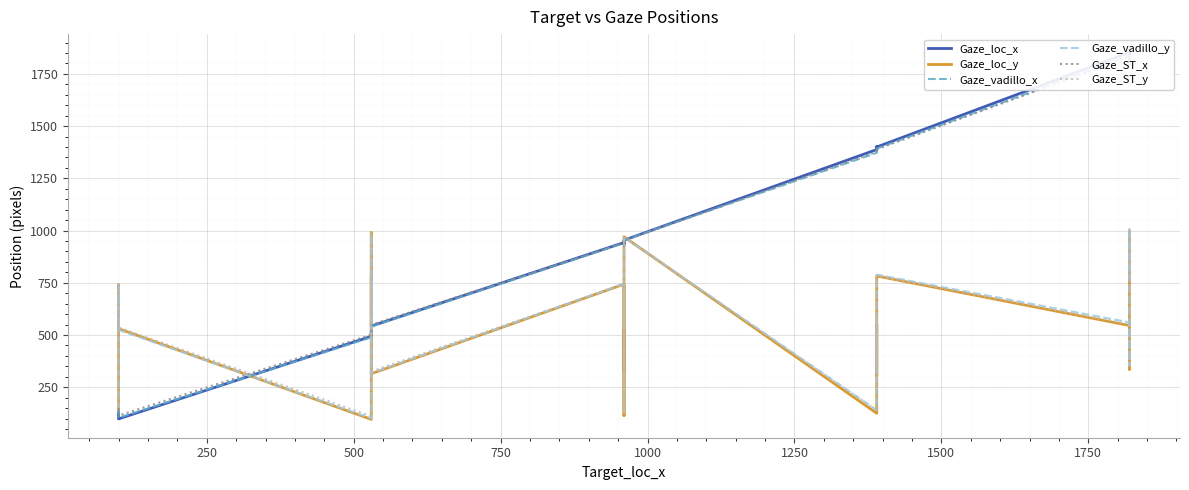

How many values in the Gaze_vadillo_y series exceed 548?

11